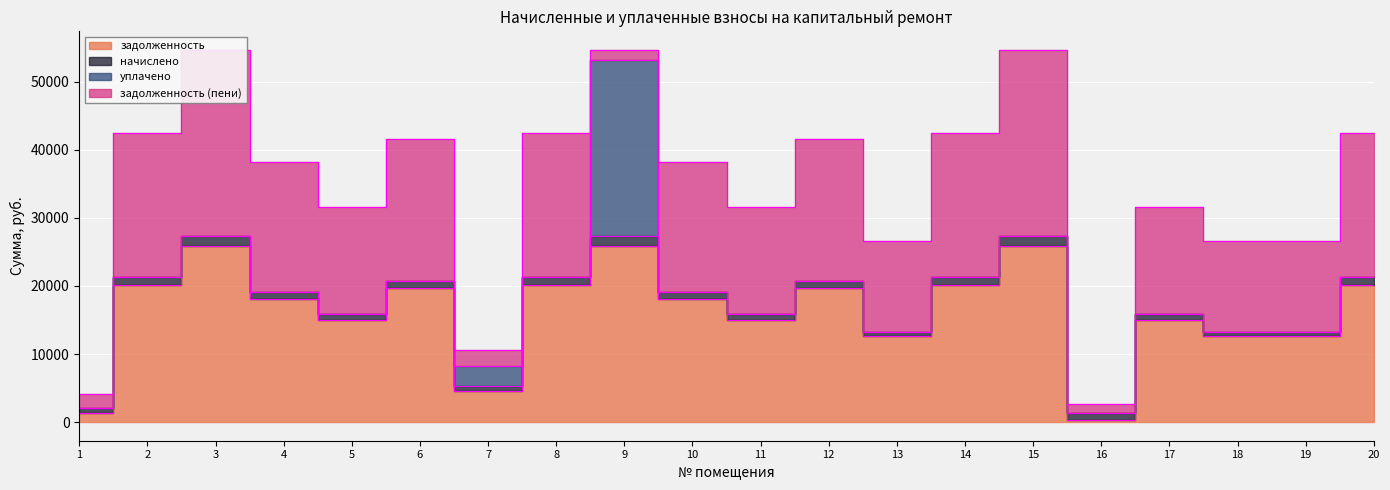

Which has a higher value, 4 or 16?

4